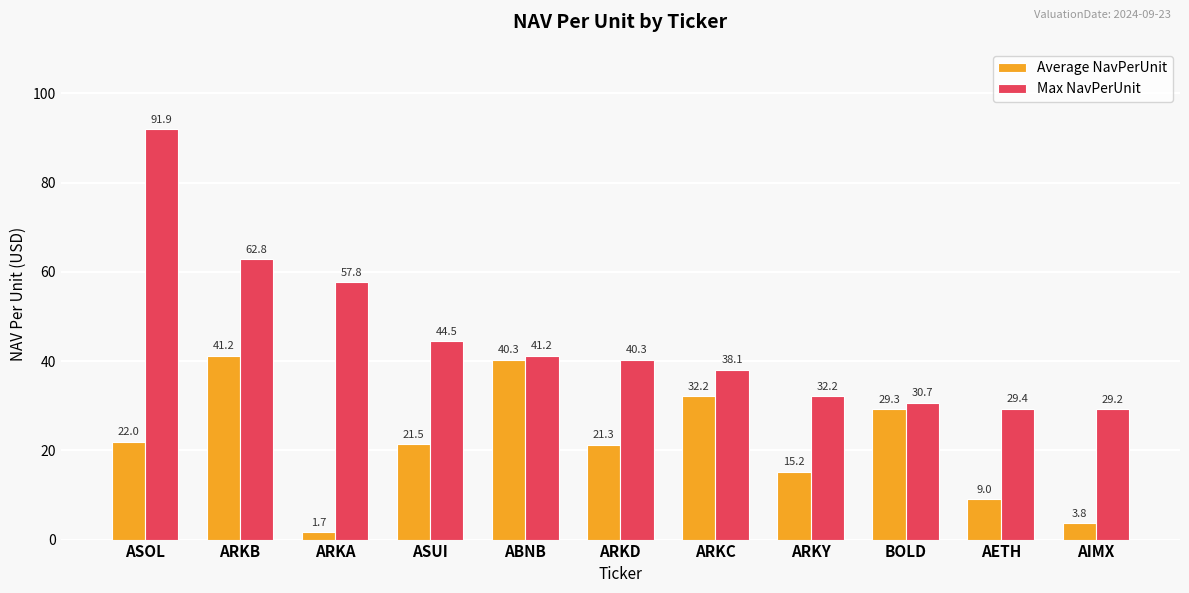

What is the sum of all Average NavPerUnit values?

237.6